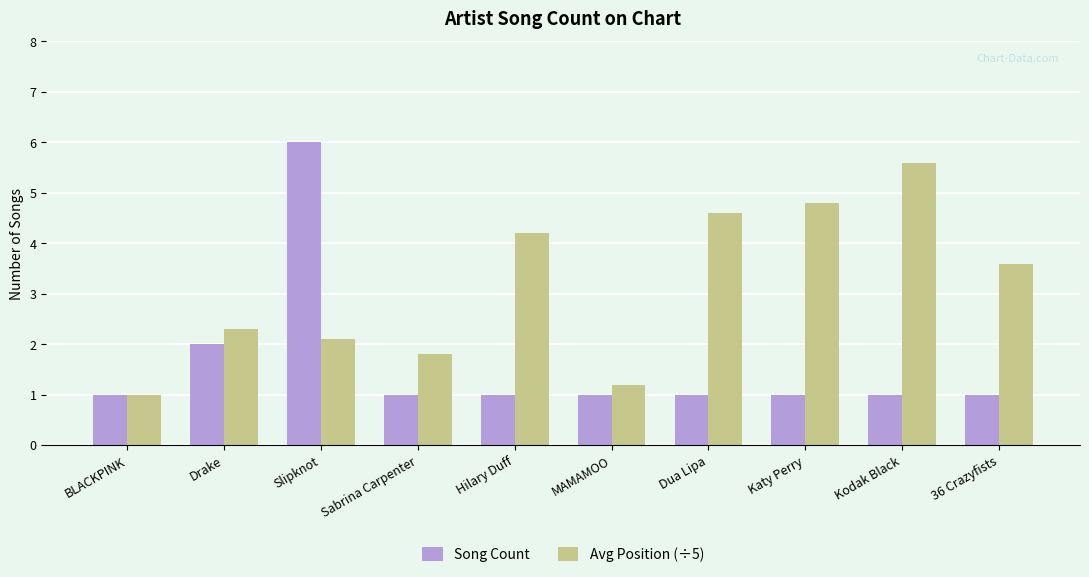

How many data points in Avg Position (÷5) are above 3?

5